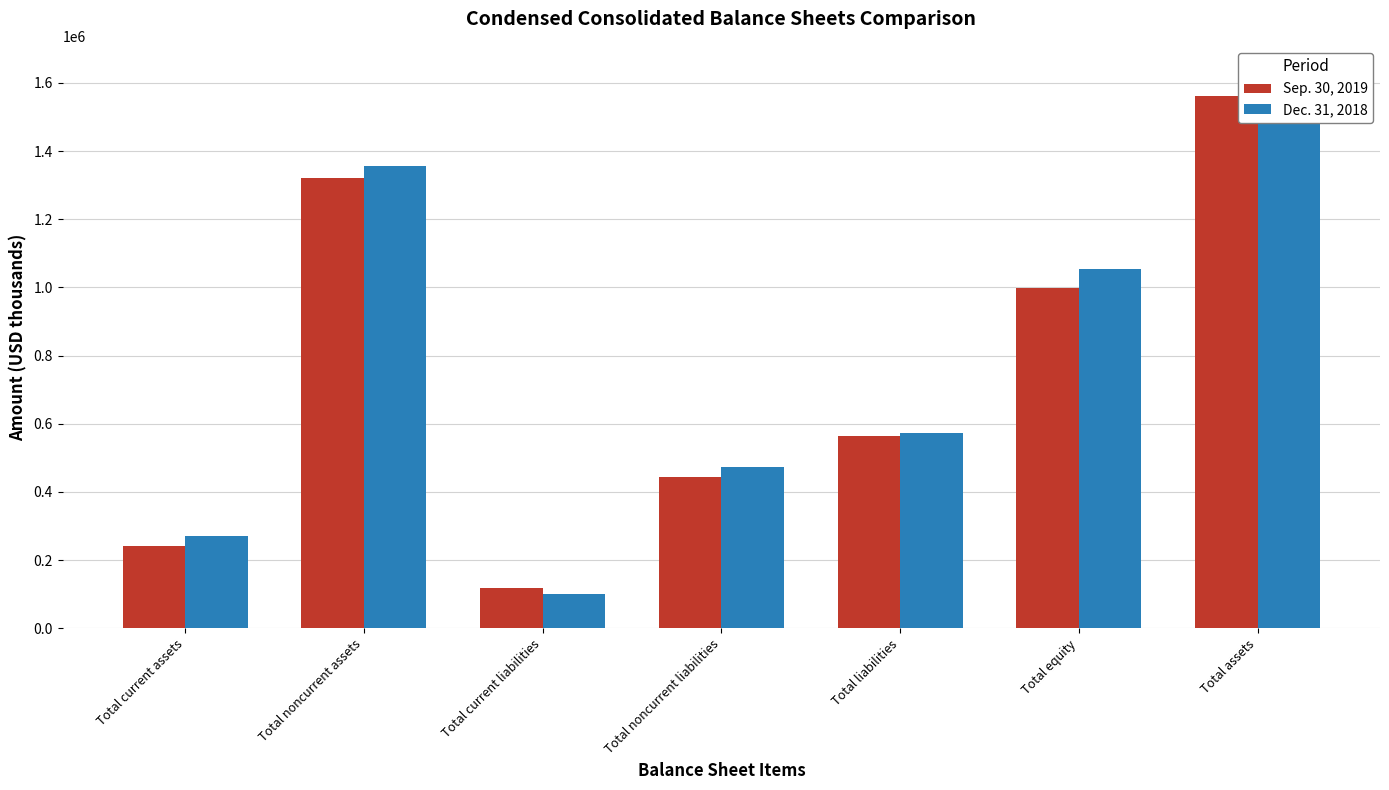

What is the average value of the Sep. 30, 2019 series?

749974